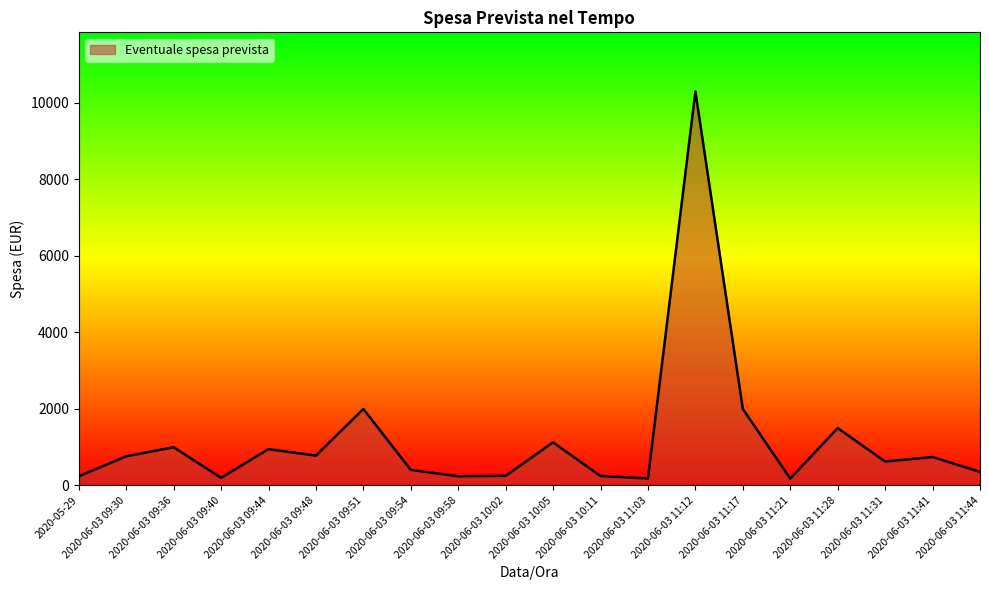

What is the sum of the values at 2020-06-03 09:30 and 2020-06-03 09:51?

2762.0